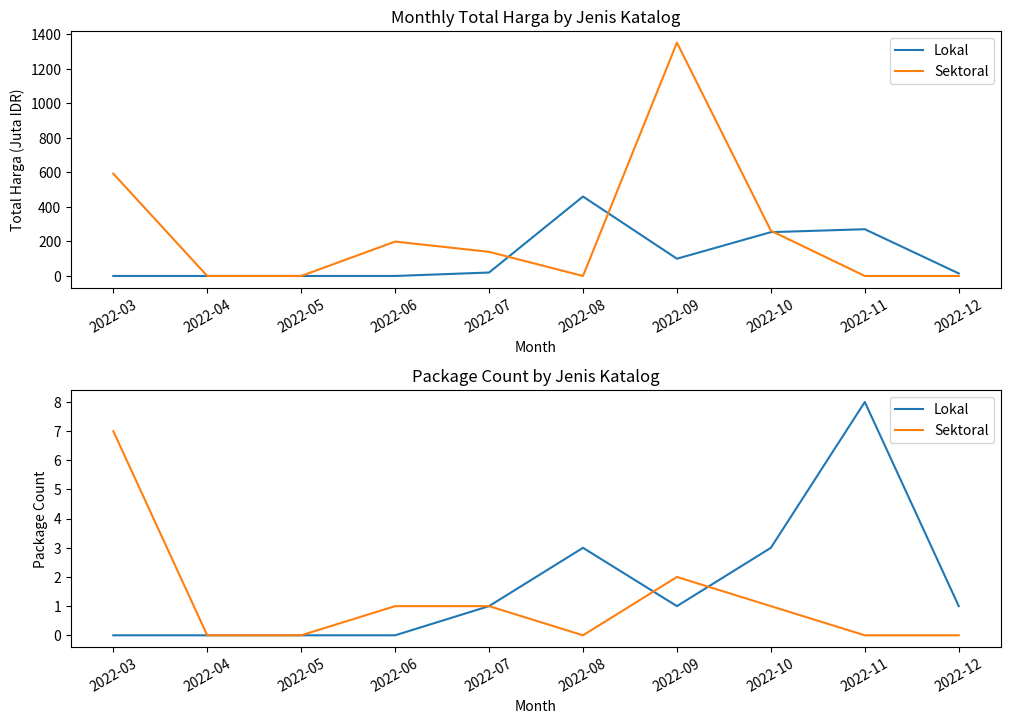

Which label corresponds to the largest value in the chart?

2022-11